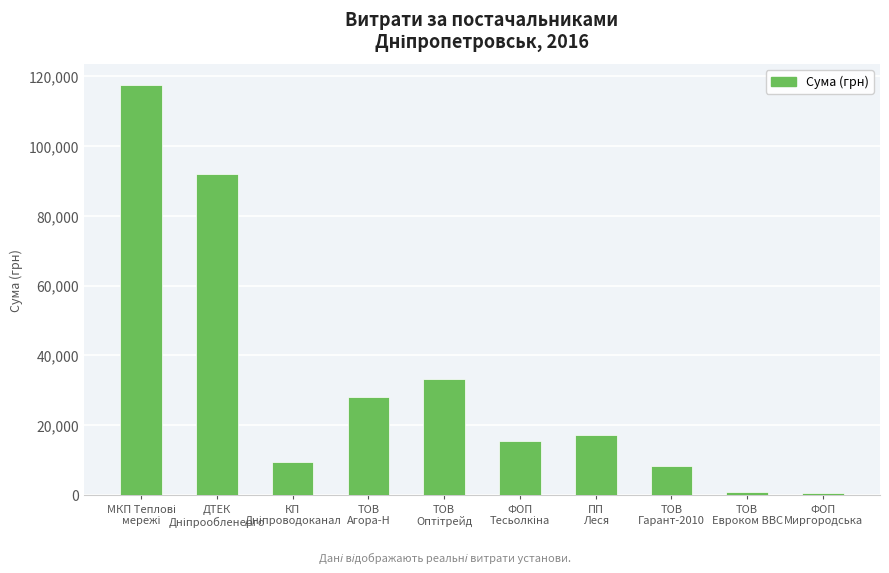

What is the average value?

32264.2